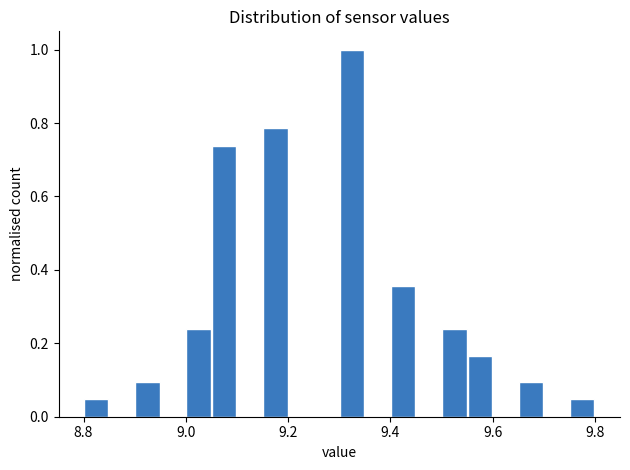

Around what value on the x-axis is the tallest bar? Give the approximate position of its centre, as read against the axis.

9.32